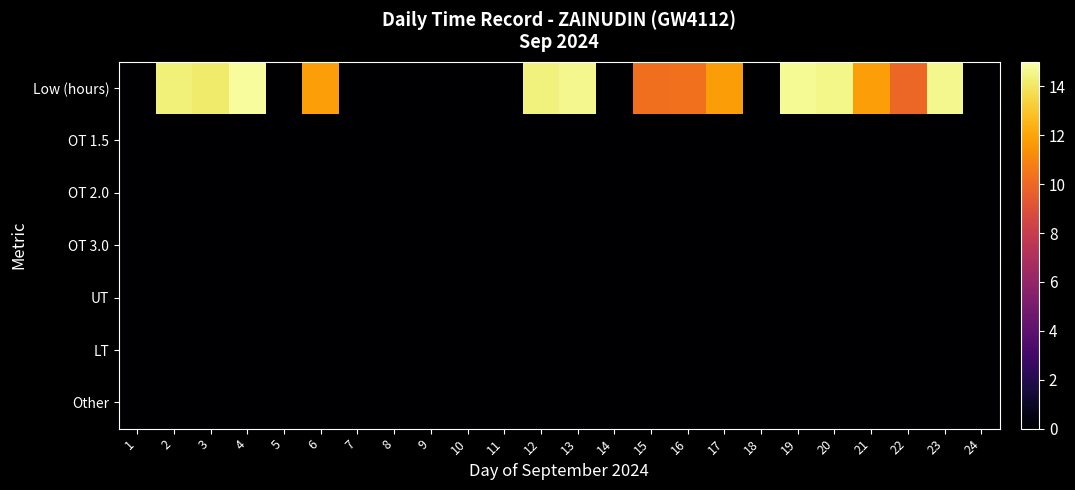

Which series changed the most between 2 and 10?

Low (hours)